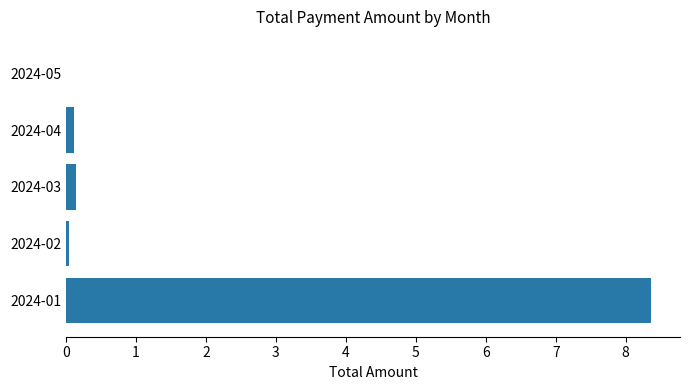

Which label corresponds to the largest value in the chart?

2024-01